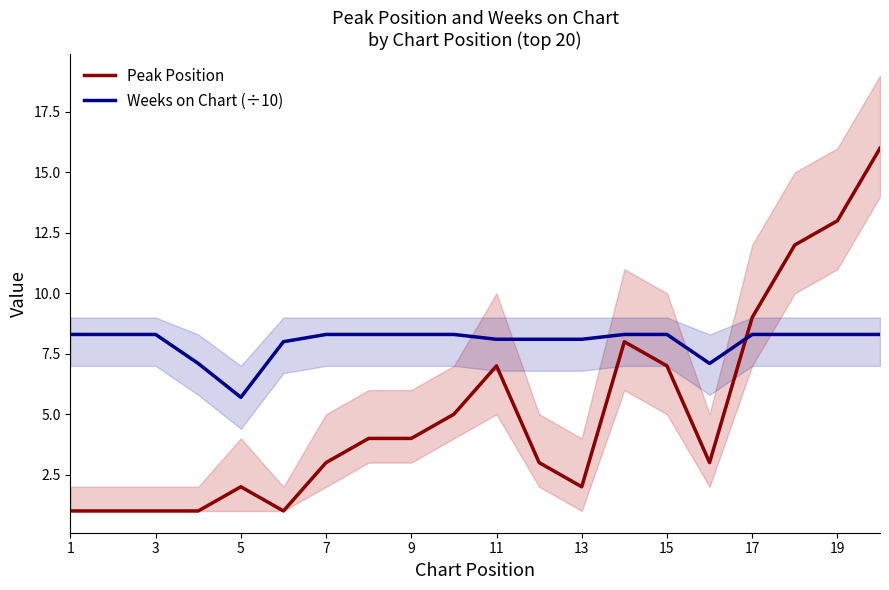

What is the smallest value displayed?

1.0